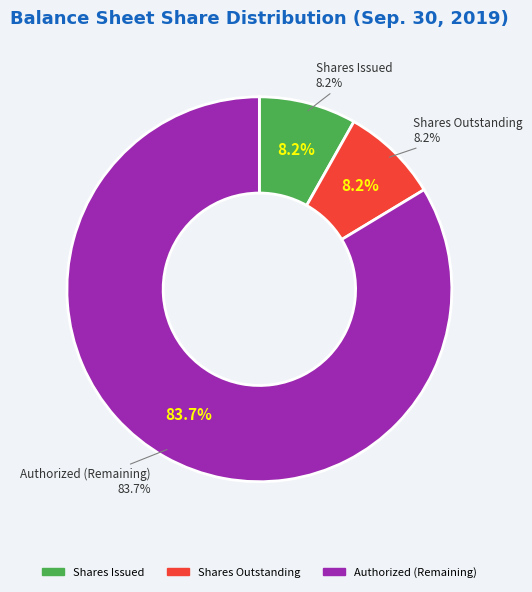

How many segments does this pie chart have?

3